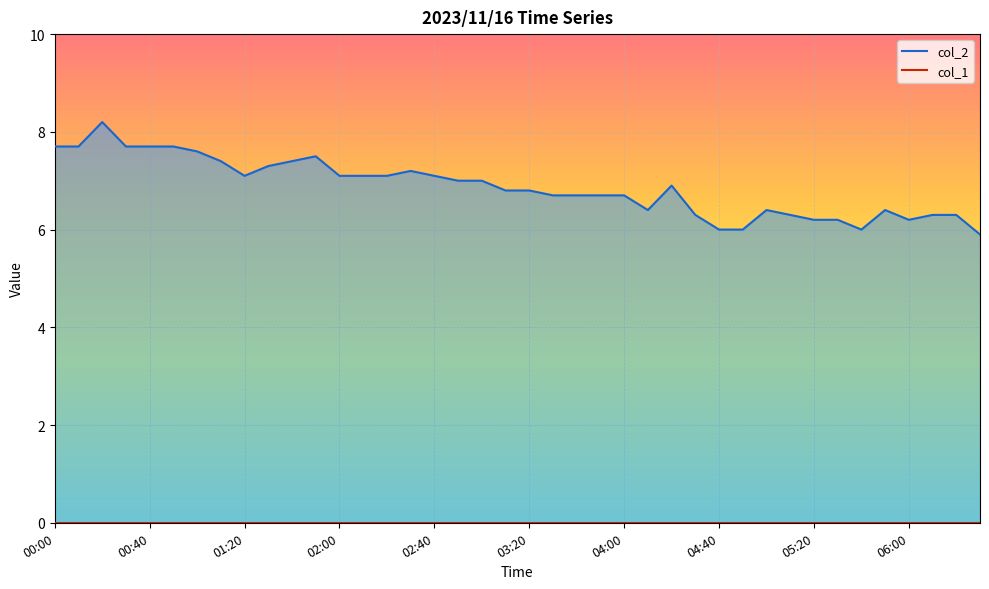

Rank the categories by value from lowest to highest.

06:30, 04:40, 04:50, 05:40, 05:20, 05:30, 06:00, 04:30, 05:10, 06:10, 06:20, 04:10, 05:00, 05:50, 03:30, 03:40, 03:50, 04:00, 03:10, 03:20, 04:20, 02:50, 03:00, 01:20, 02:00, 02:10, 02:20, 02:40, 02:30, 01:30, 01:10, 01:40, 01:50, 01:00, 00:00, 00:10, 00:30, 00:40, 00:50, 00:20